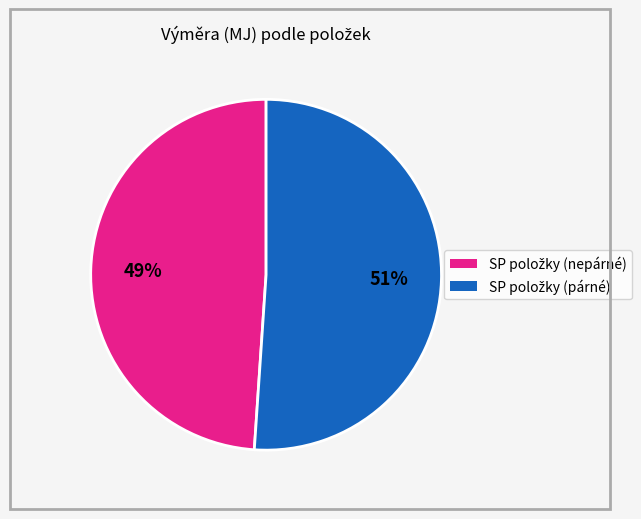

Is there any slice that represents more than half of the pie?

Yes